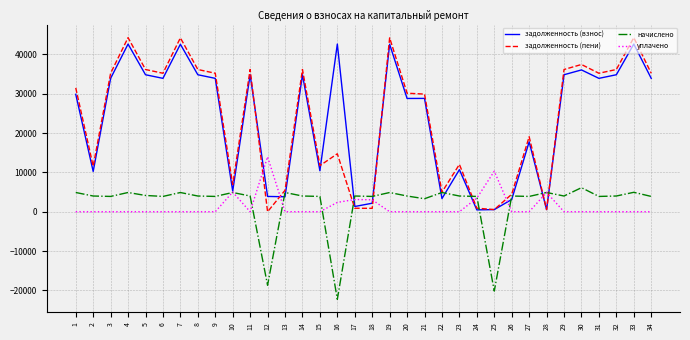

Where is начислено nearest to the value -8076?

12